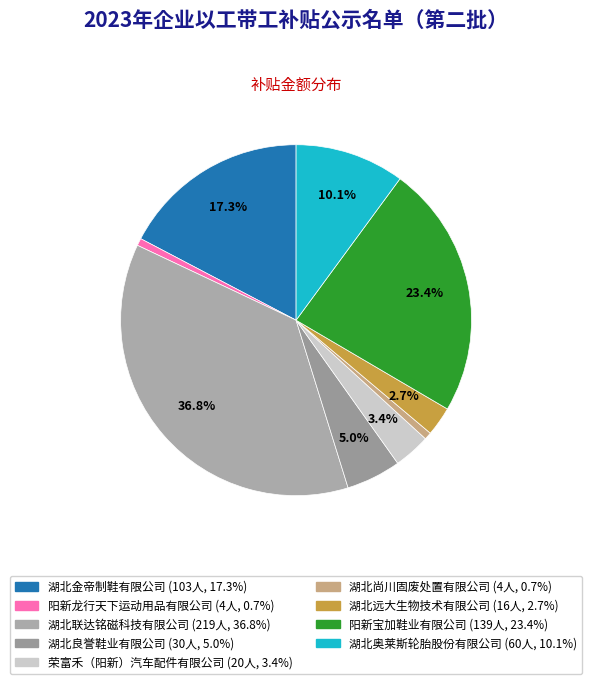

How many segments does this pie chart have?

9